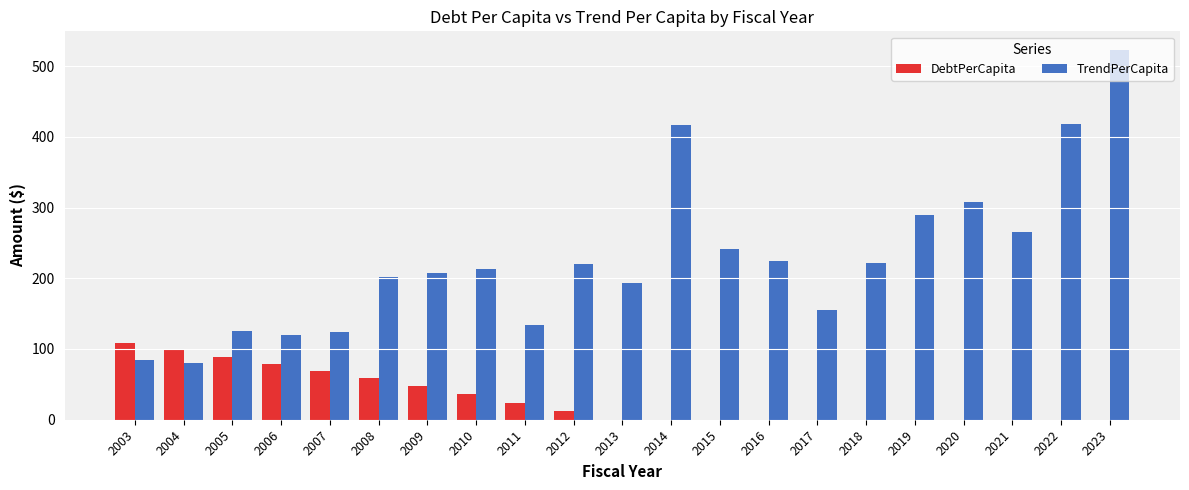

Which label corresponds to the largest value in the chart?

2023